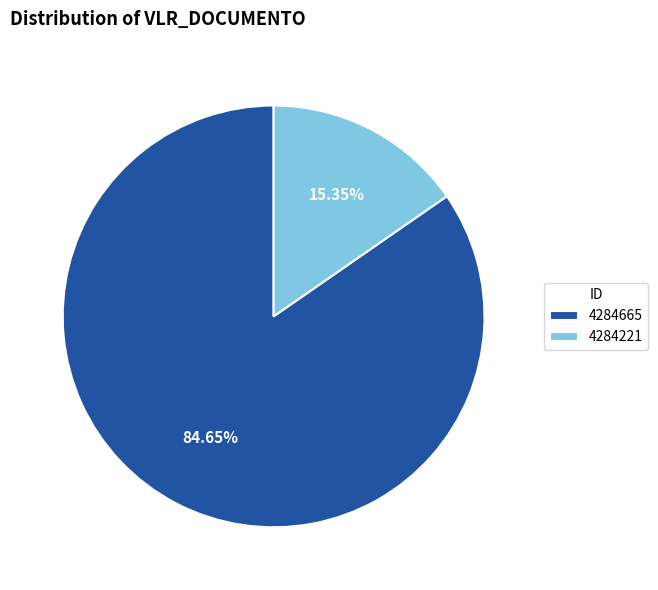

To the nearest percent, what portion does 4284665 represent?

85%